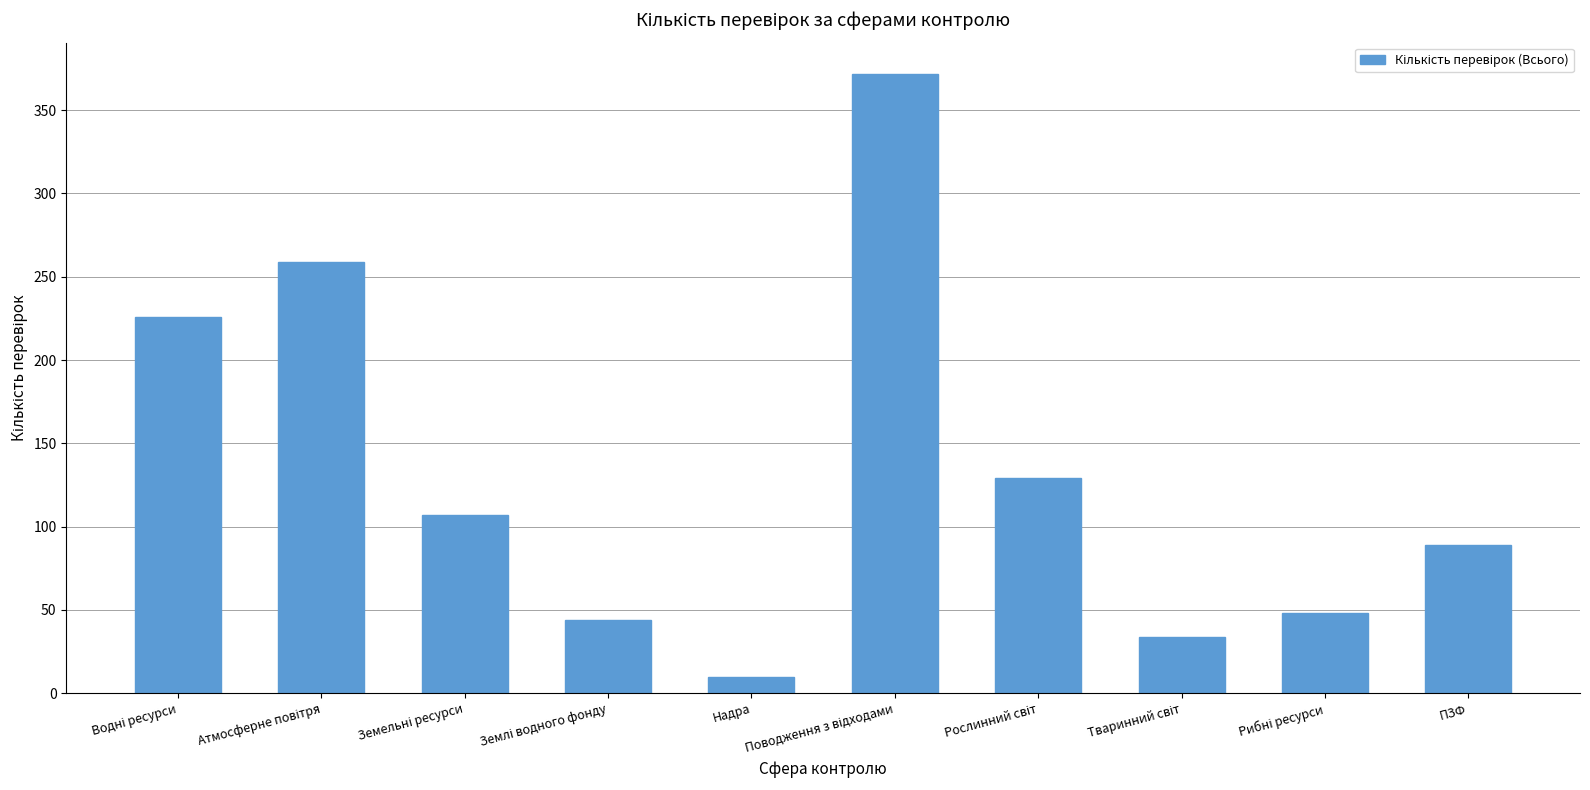

What is the difference between the maximum and second lowest values?

338